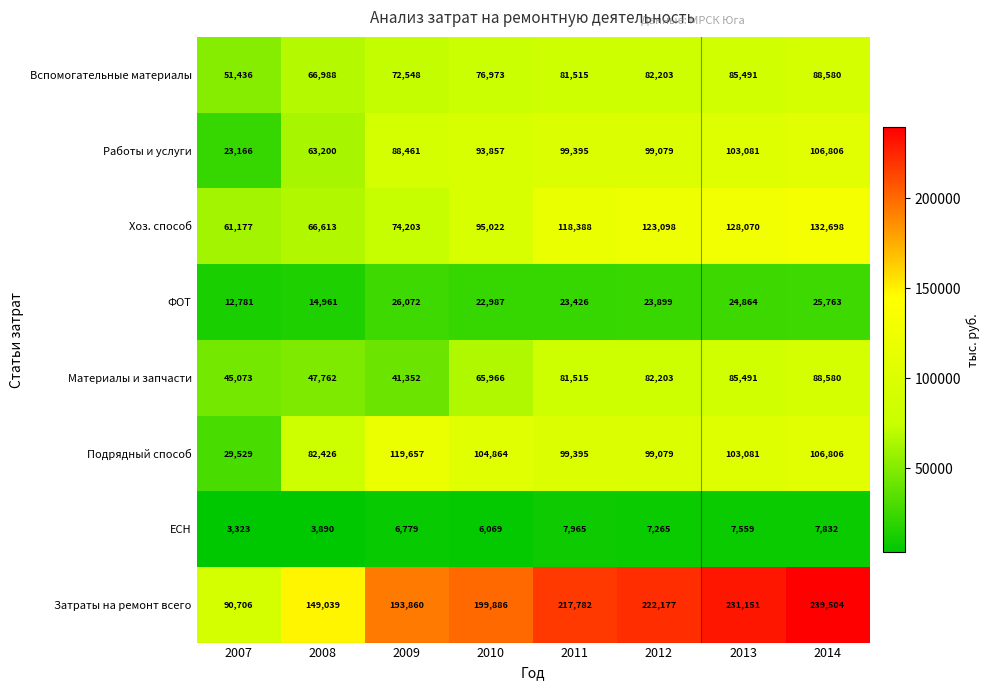

What is the greatest value displayed?

239504